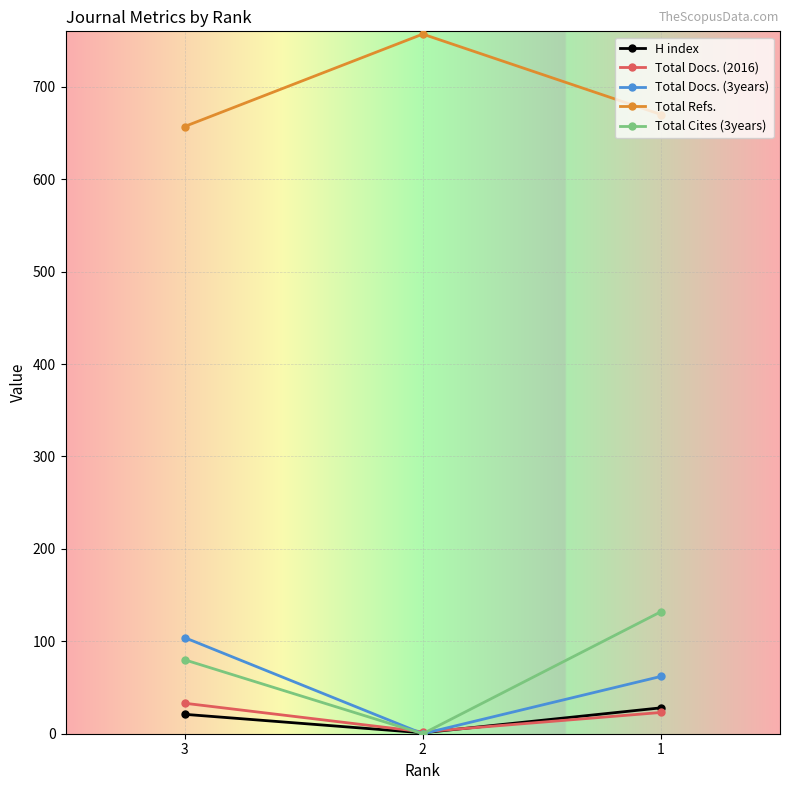

The H index series shows 21 at 3. True or false?

True